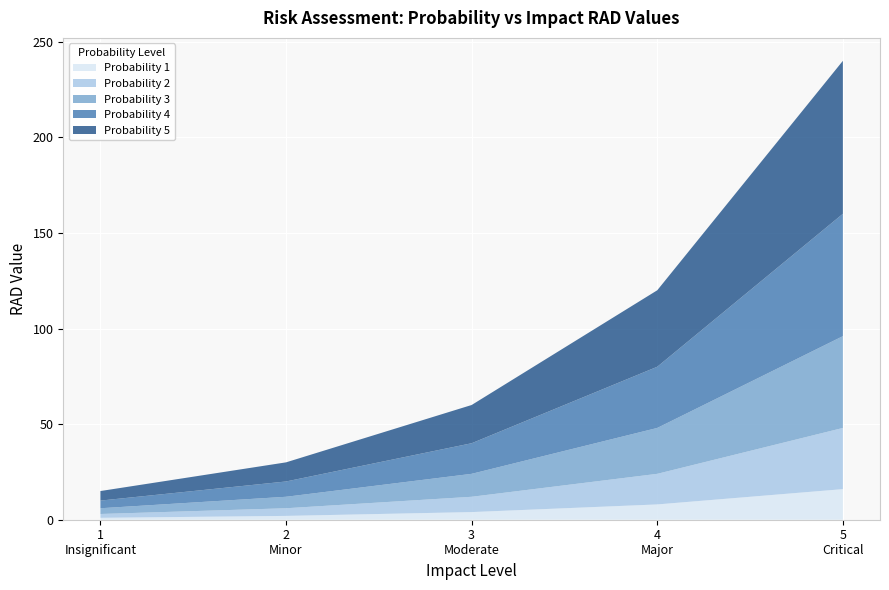

Reading left to right, list all the values displayed in this chart.

Probability 1: 1=1	2=2	3=4	4=8	5=16
Probability 2: 1=2	2=4	3=8	4=16	5=32
Probability 3: 1=3	2=6	3=12	4=24	5=48
Probability 4: 1=4	2=8	3=16	4=32	5=64
Probability 5: 1=5	2=10	3=20	4=40	5=80